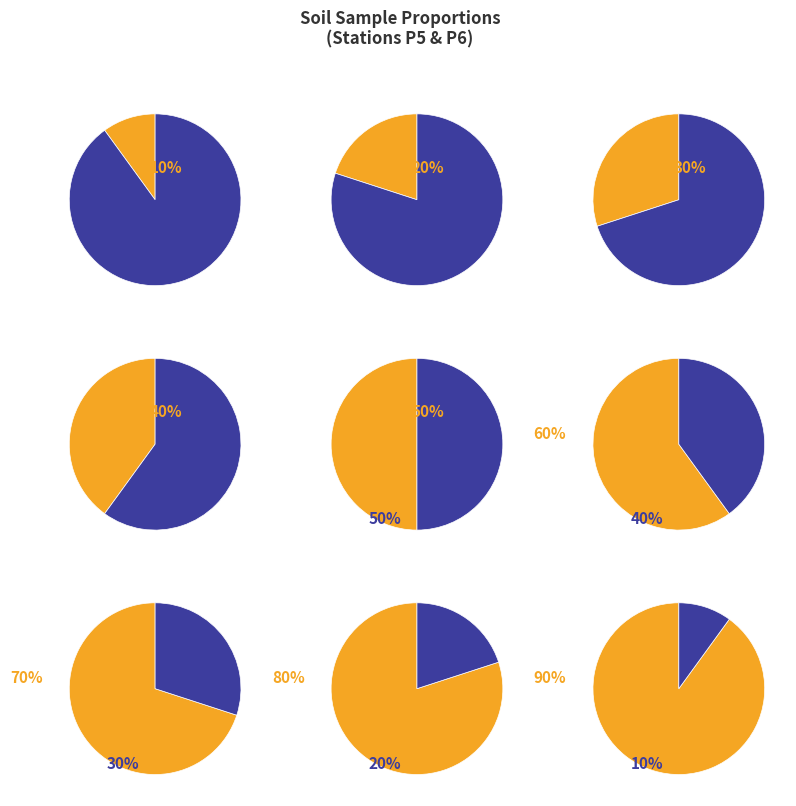

To the nearest percent, what is the average slice percentage?

50%